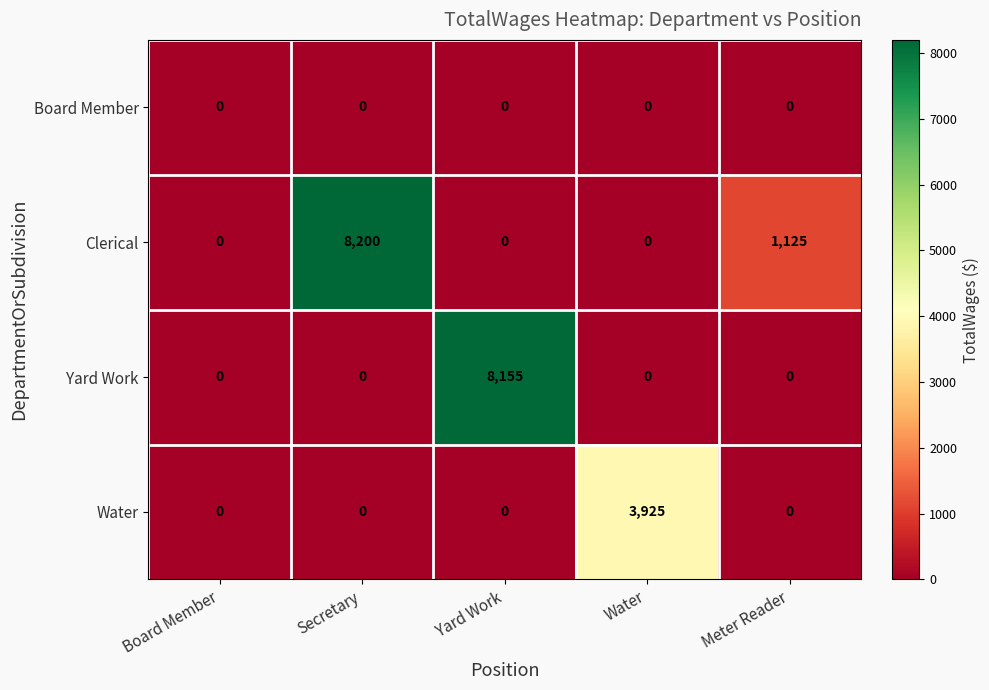

The value of Clerical at Meter Reader is 608. True or false?

False